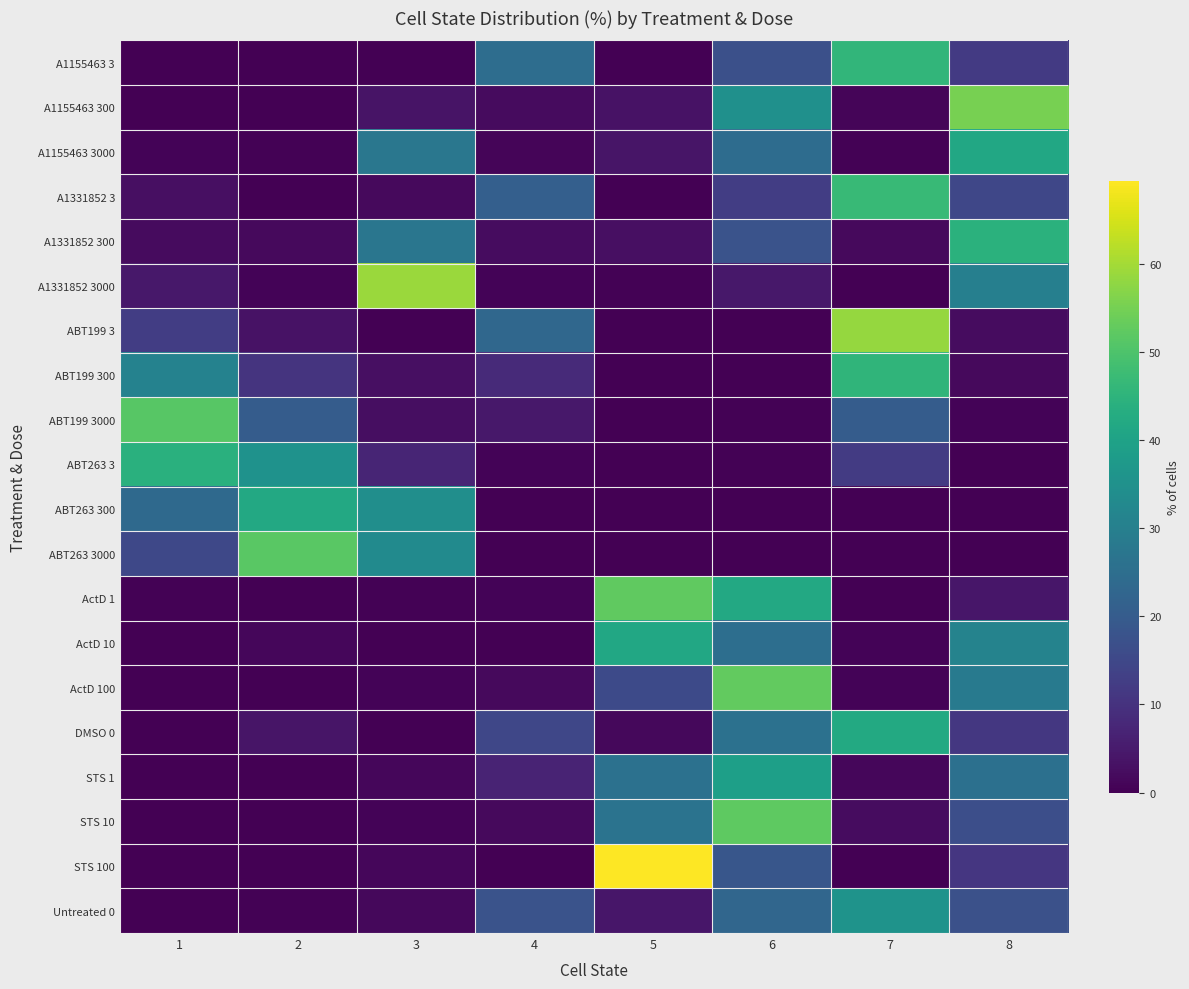

At how many categories does at least one series exceed 18?

8